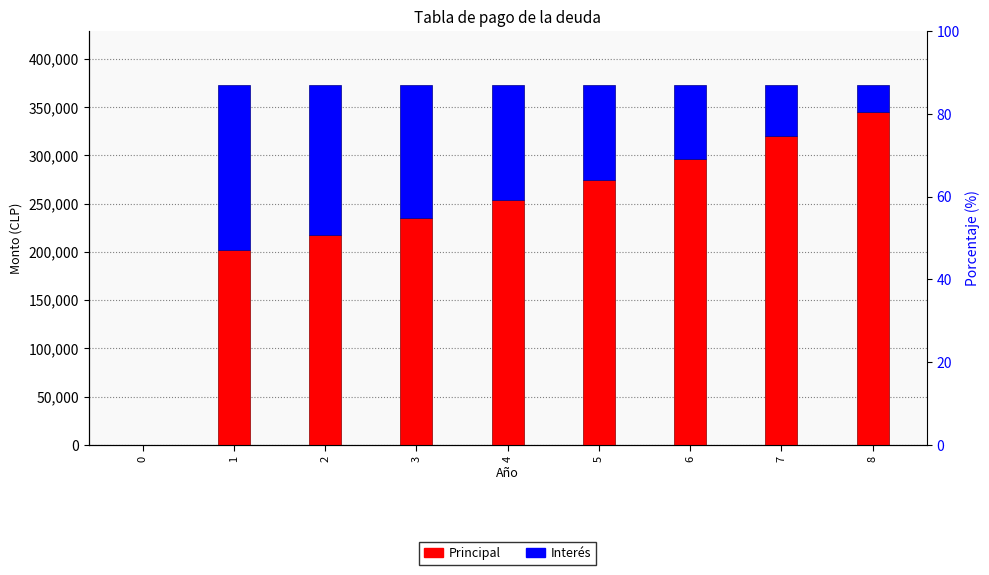

What is the difference between the Principal values at 2 and 4?

36198.8